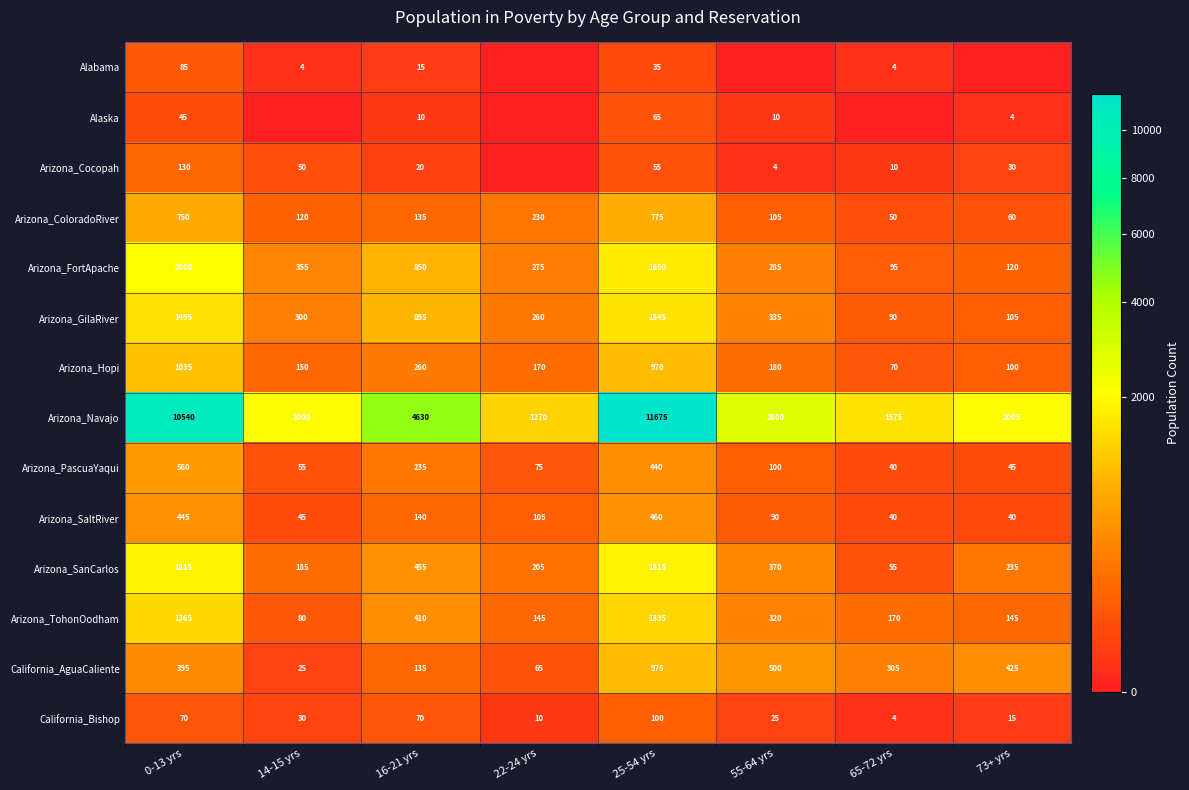

What is the sum of the Arizona_FortApache values at 65-72 yrs and 73+ yrs?

215